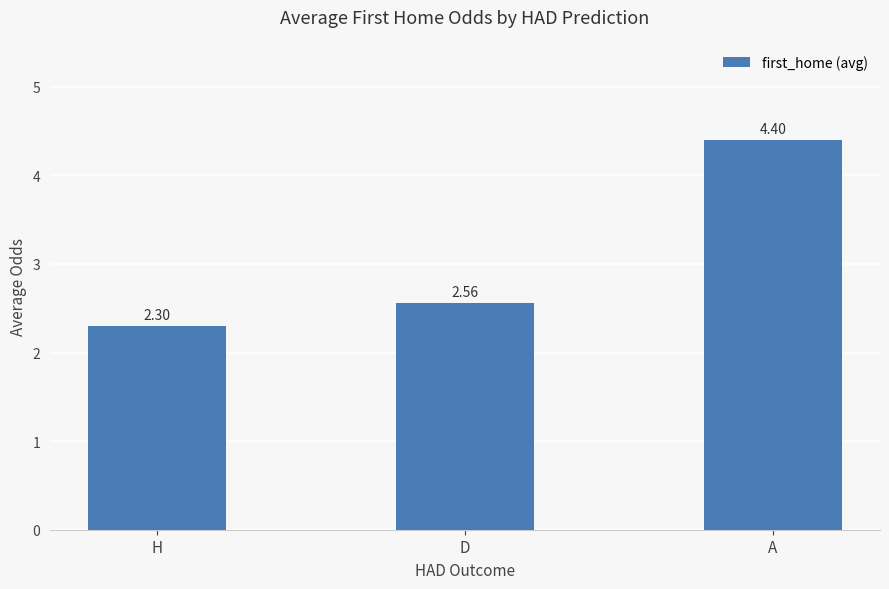

Are the bars horizontal?

No